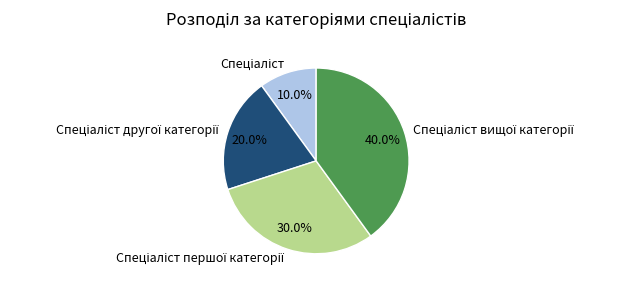

Is there a majority slice in this chart?

No